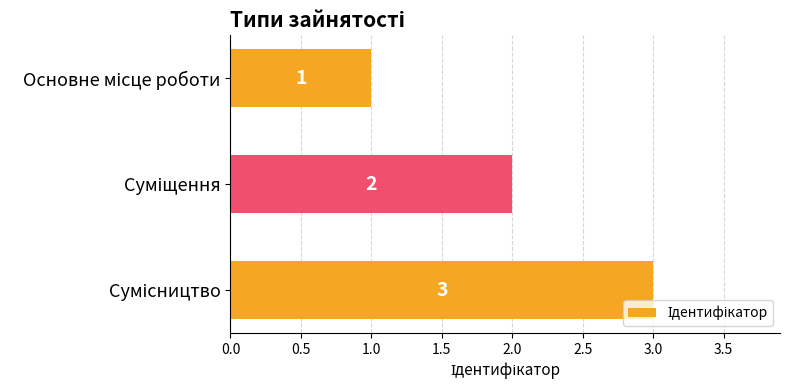

What is the maximum value shown in the chart?

3